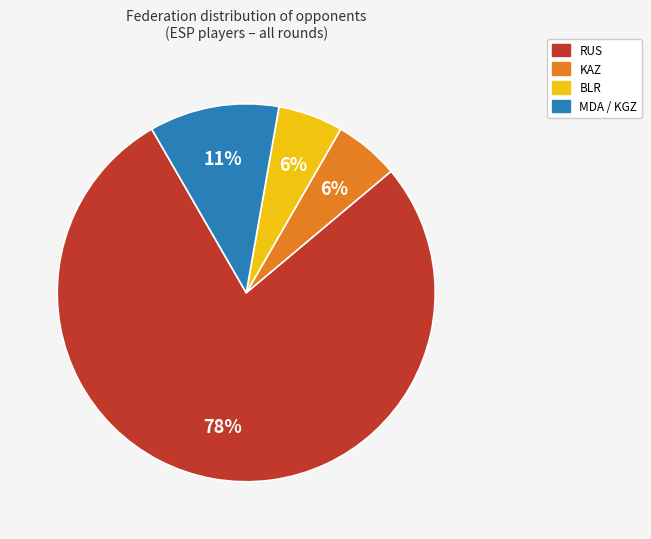

Does any single category account for the majority?

Yes